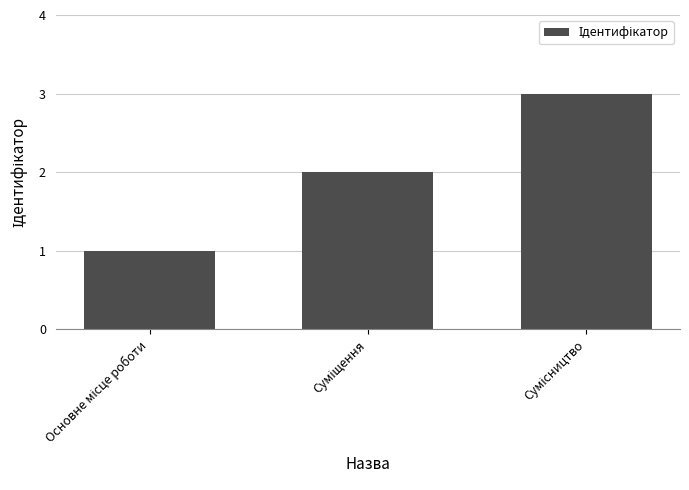

What is the greatest value displayed?

3